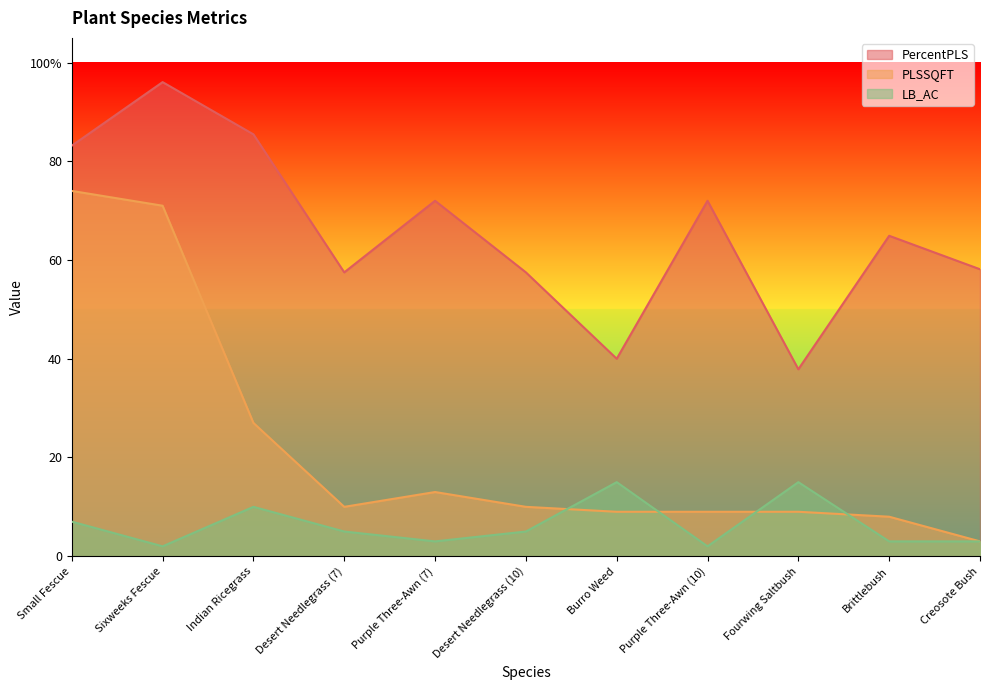

How many interior local peaks does the LB_AC series have?

3